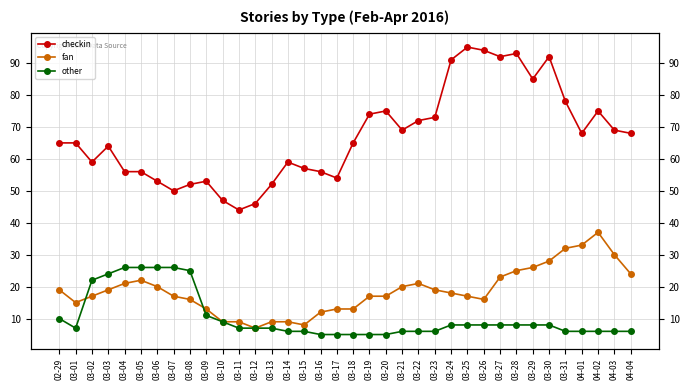

Between 03-08 and 03-18, which series saw the biggest shift?

other